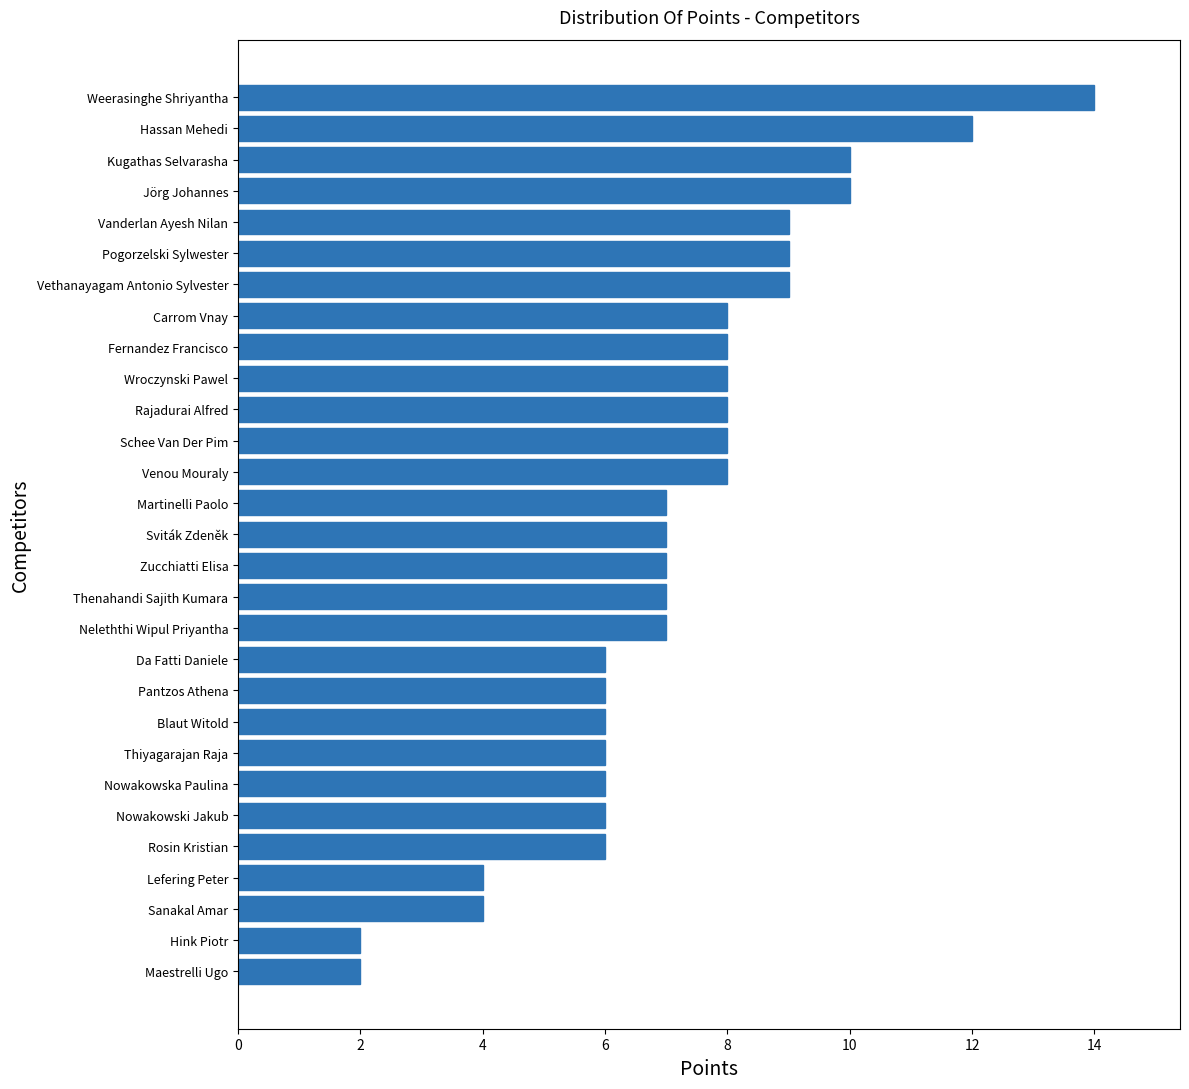

What is the change in value from Hink Piotr to Pogorzelski Sylwester?

+7